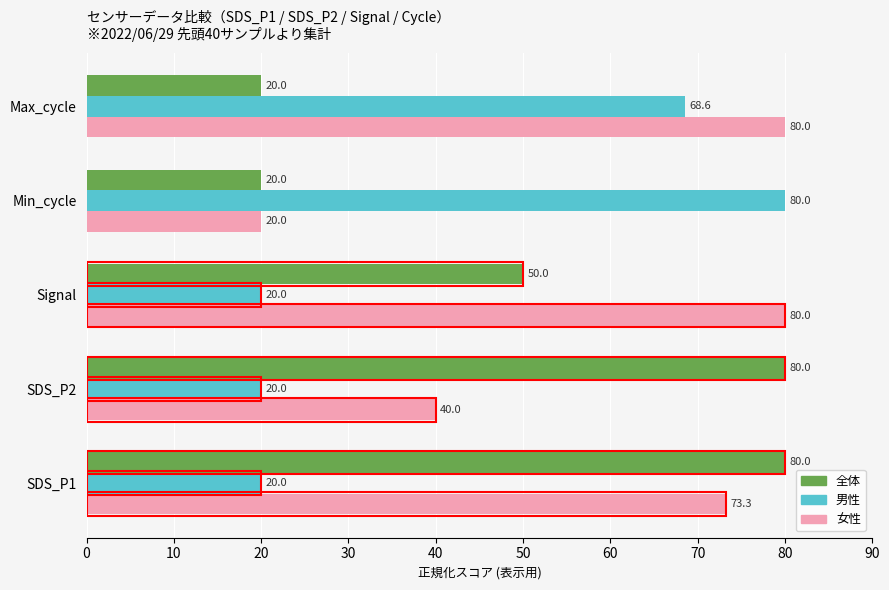

At how many categories does at least one series exceed 78?

5